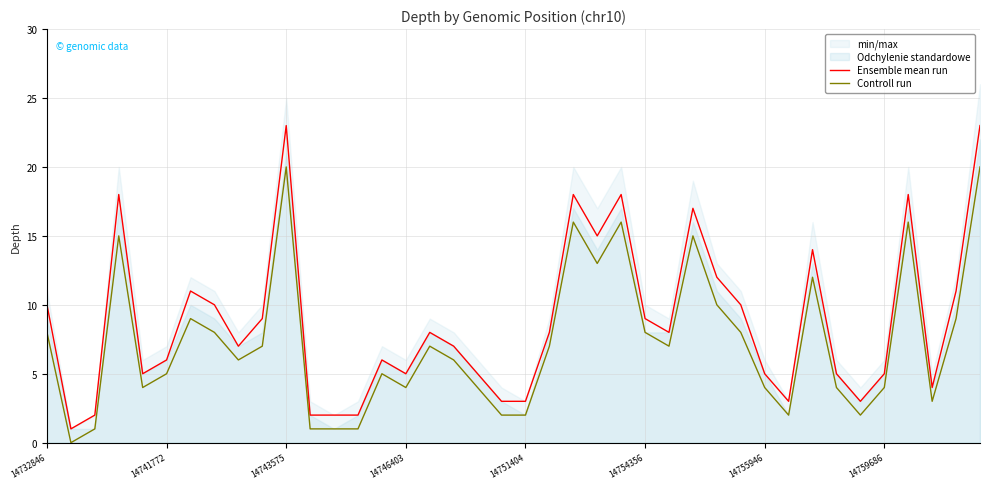

How many interior local peaks does the Ensemble mean run series have?

10